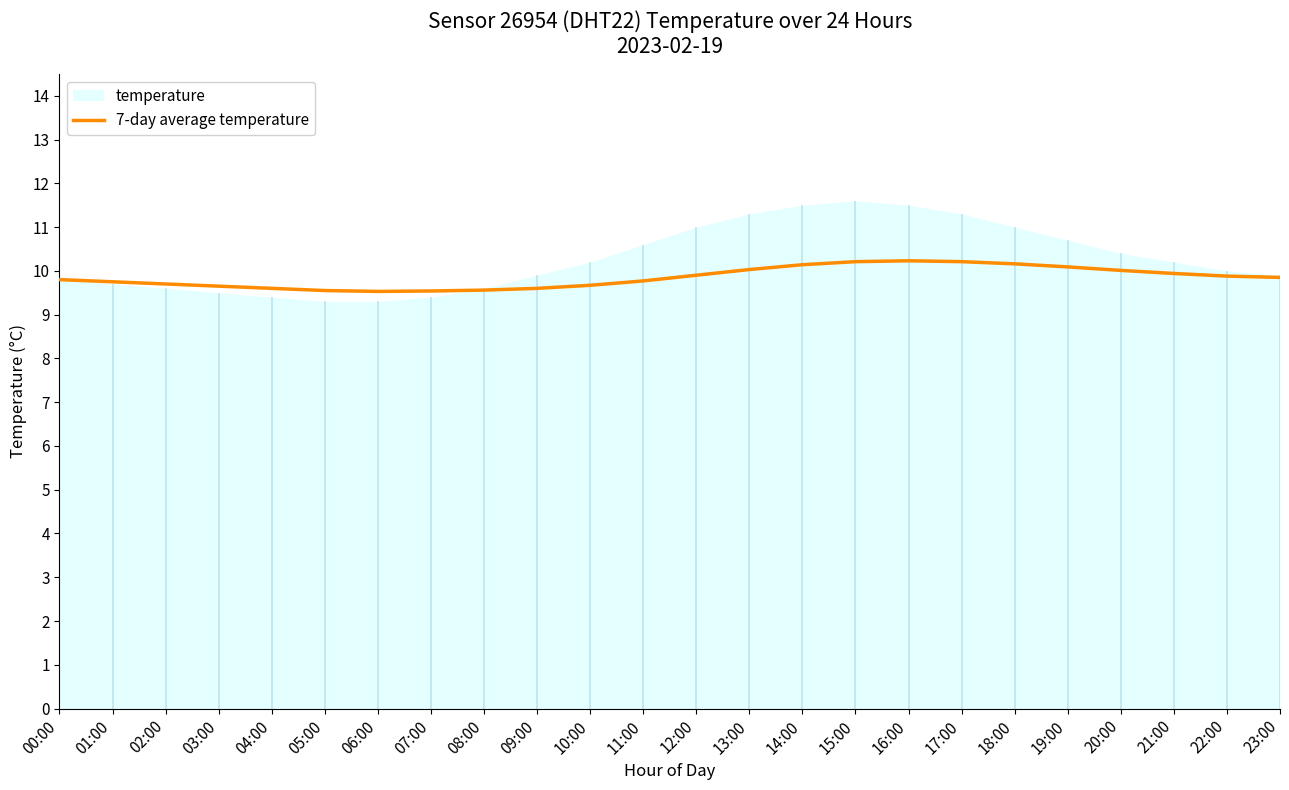

The 7-day average temperature series shows 3.0 at 14:00. True or false?

False